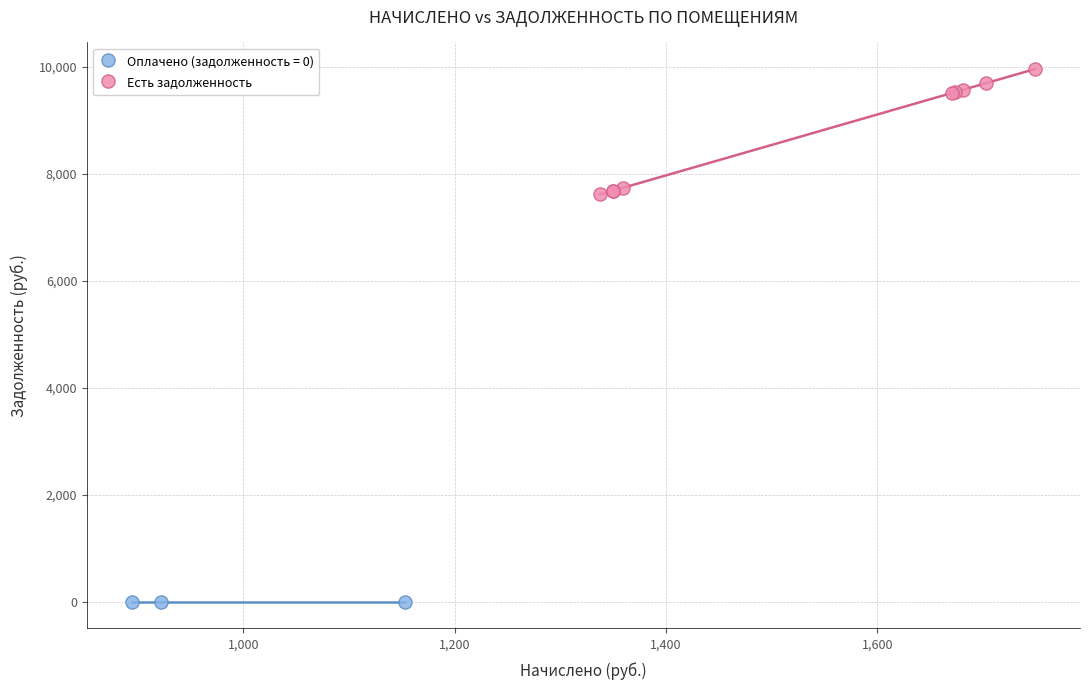

Which series reaches the maximum Y coordinate?

Есть задолженность